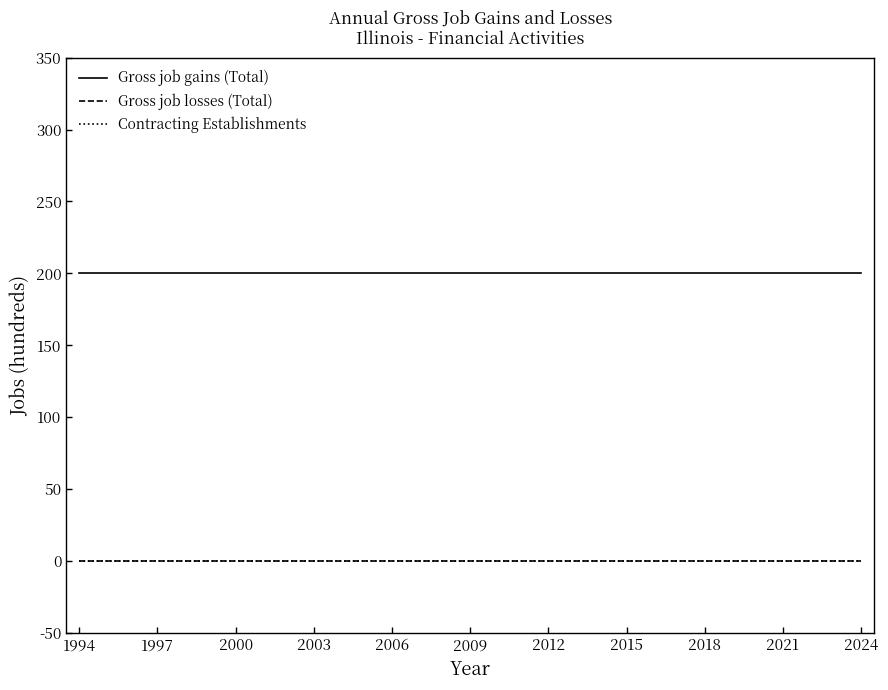

True or false: Contracting Establishments has more than 1 interior local peaks.

False